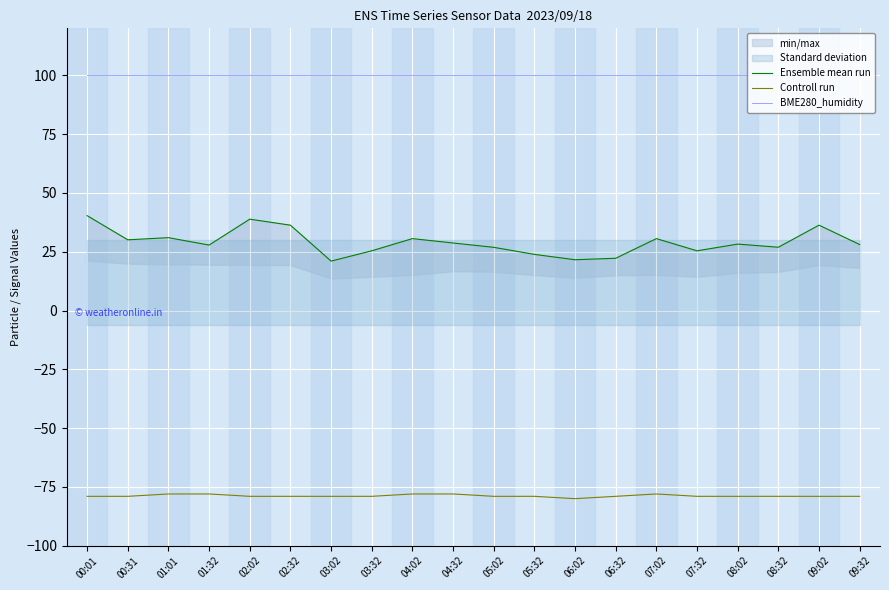

What is the maximum value for BME280_humidity?

100